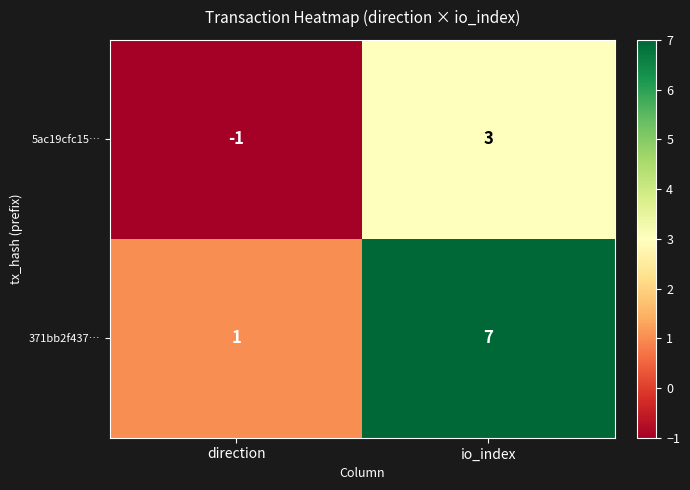

How many categories are shown in the chart?

2